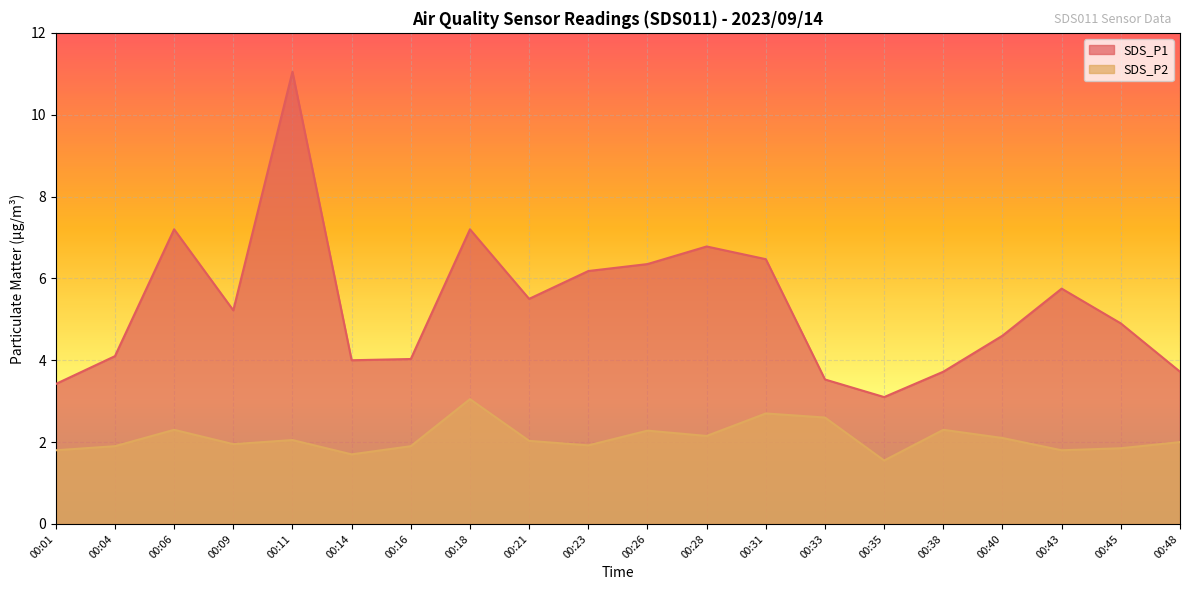

How many lines are shown in the chart?

2